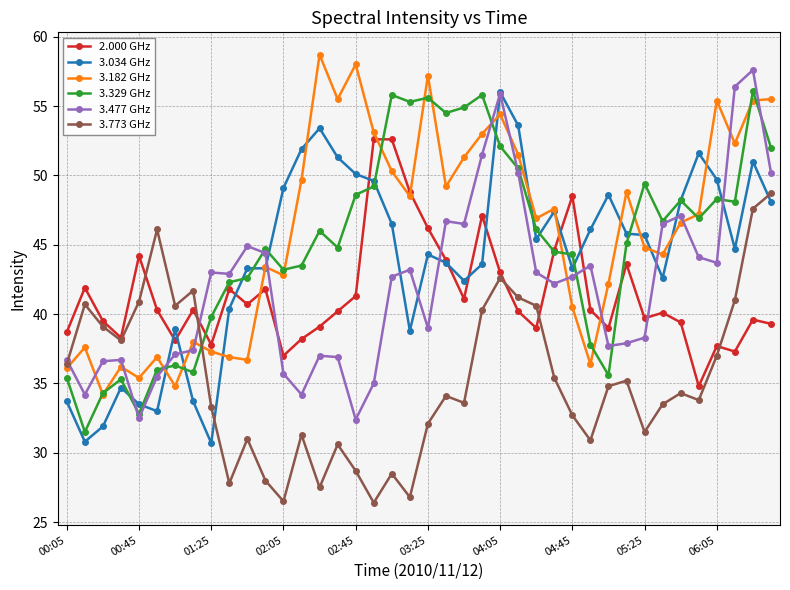

What is the value of the 3.329 GHz point at the 16th from the left?

44.8